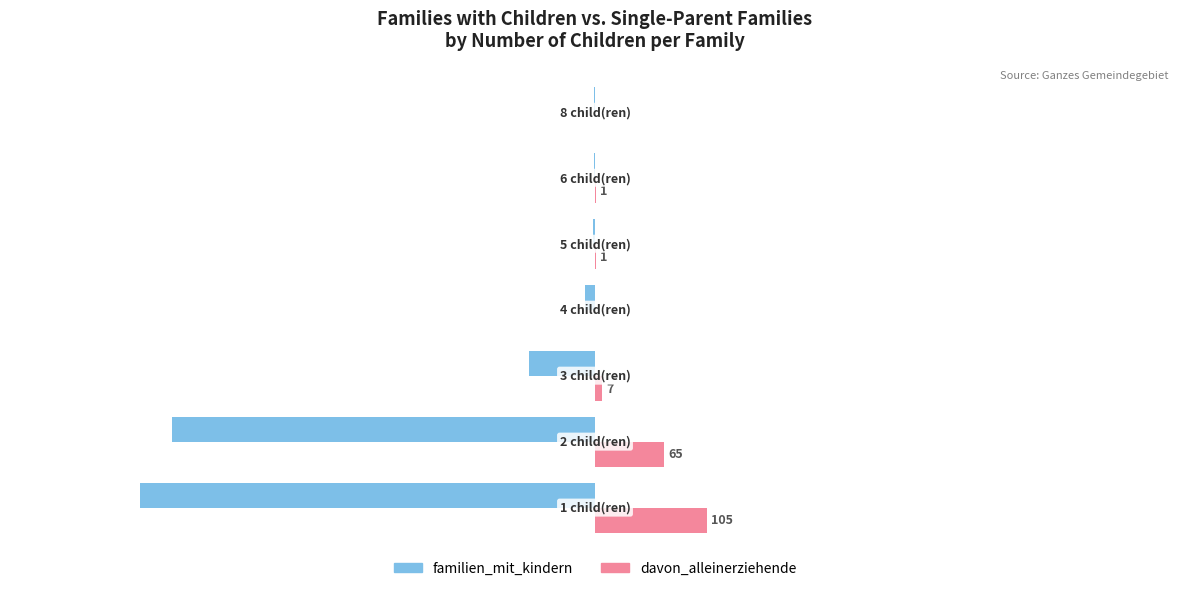

Which series has the largest total across all categories?

davon_alleinerziehende